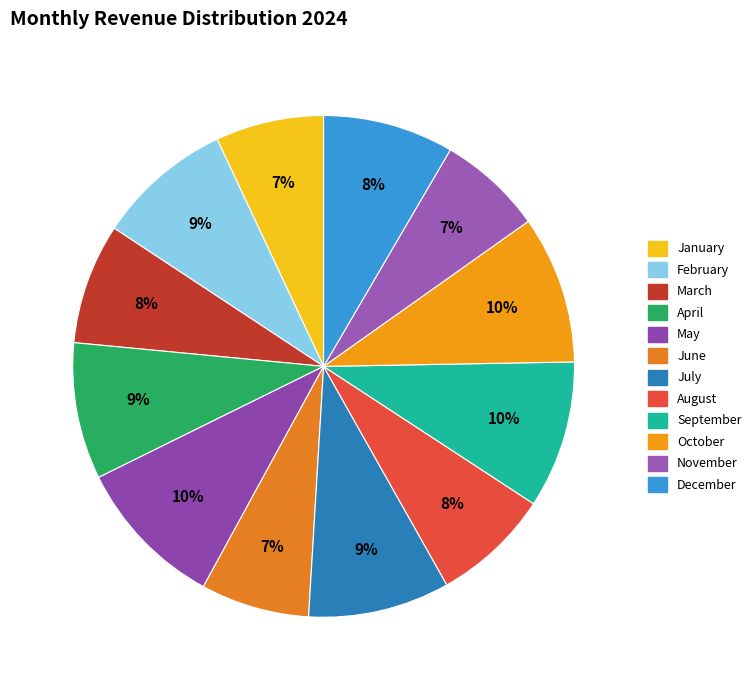

To the nearest percent, what percentage of the pie is December?

8%